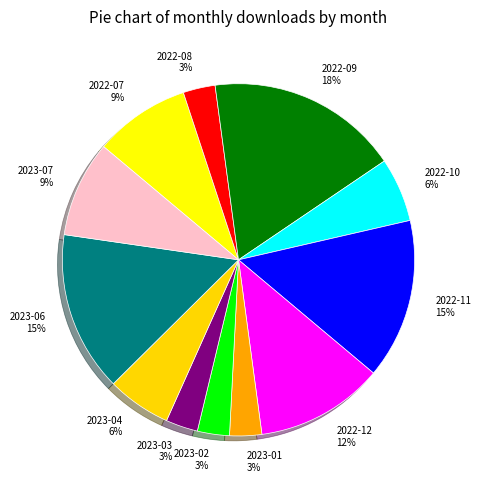

What is the ratio of the value at 2023-04 to the value at 2022-08?

2.0